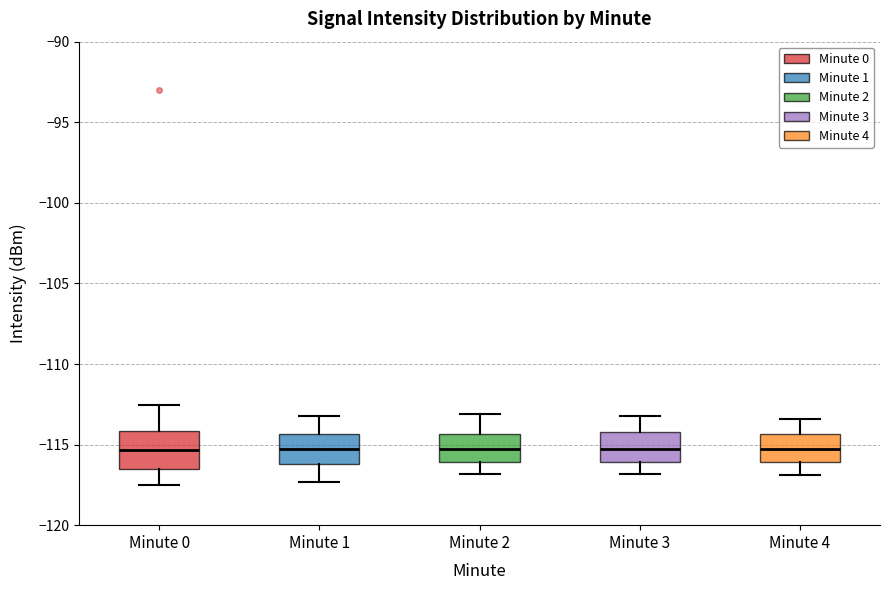

Comparing the boxes themselves (not the whiskers), which one is the tallest?

Minute 0